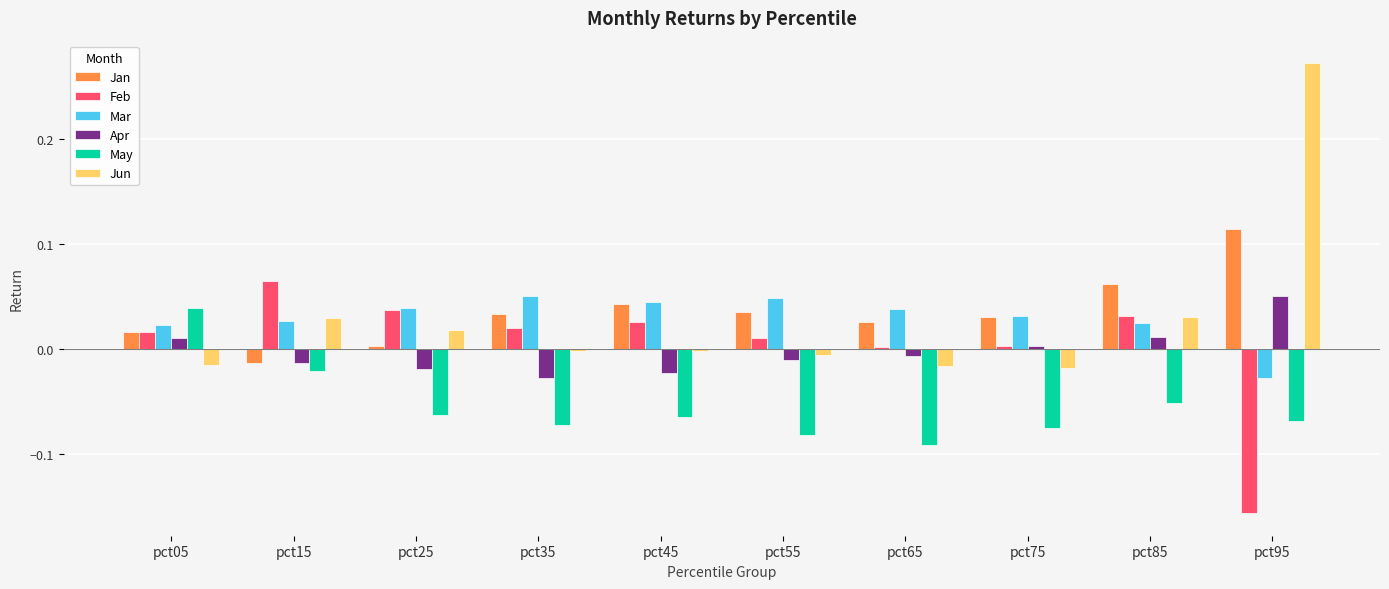

Between pct05 and pct35, which series saw the biggest shift?

May